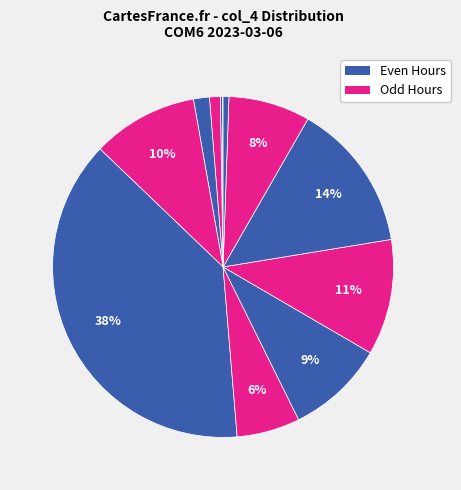

Is there any slice that represents more than half of the pie?

No